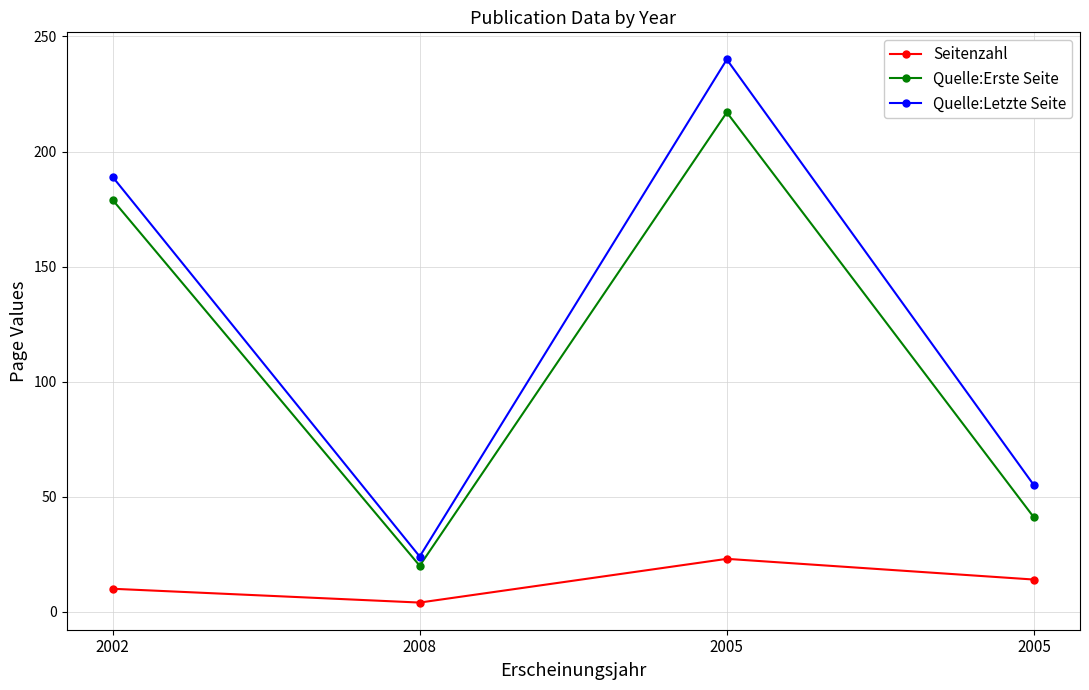

True or false: Quelle:Letzte Seite and Quelle:Erste Seite cross at least once.

False